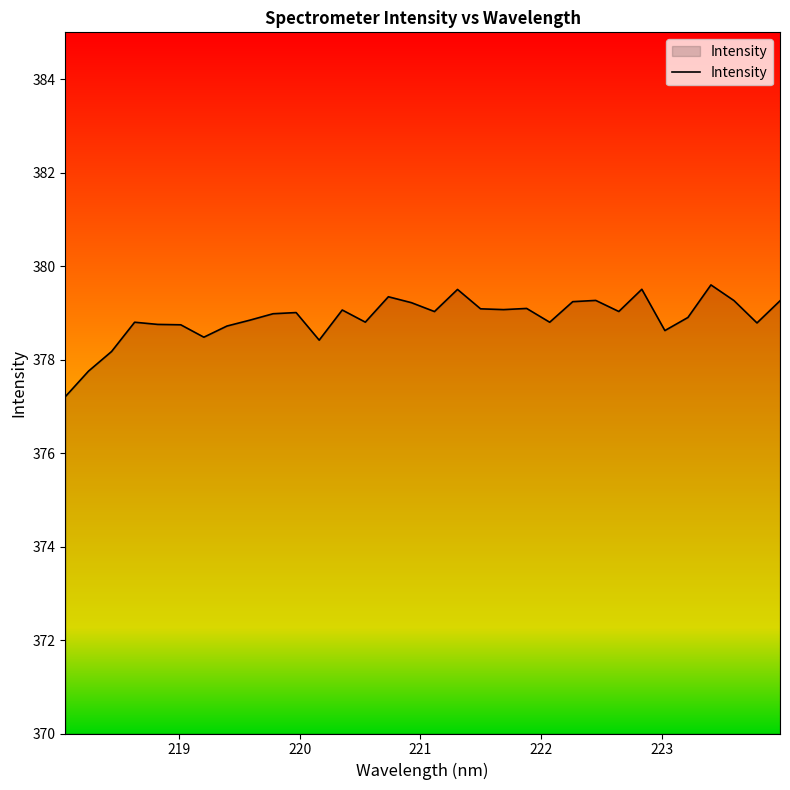

What is the difference between the maximum and minimum values?

2.4